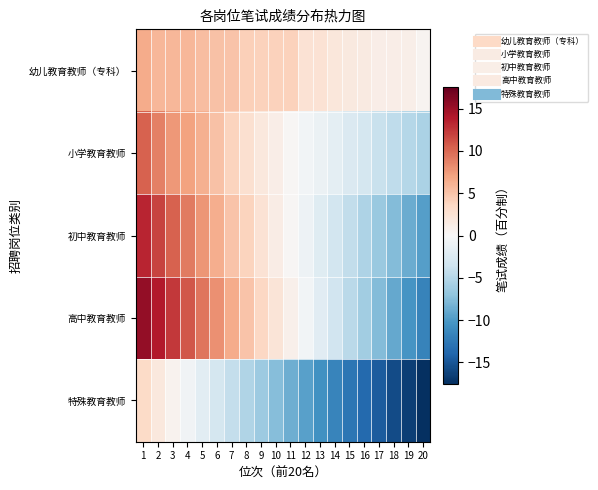

What is the total value across all series at 19?

-39.4